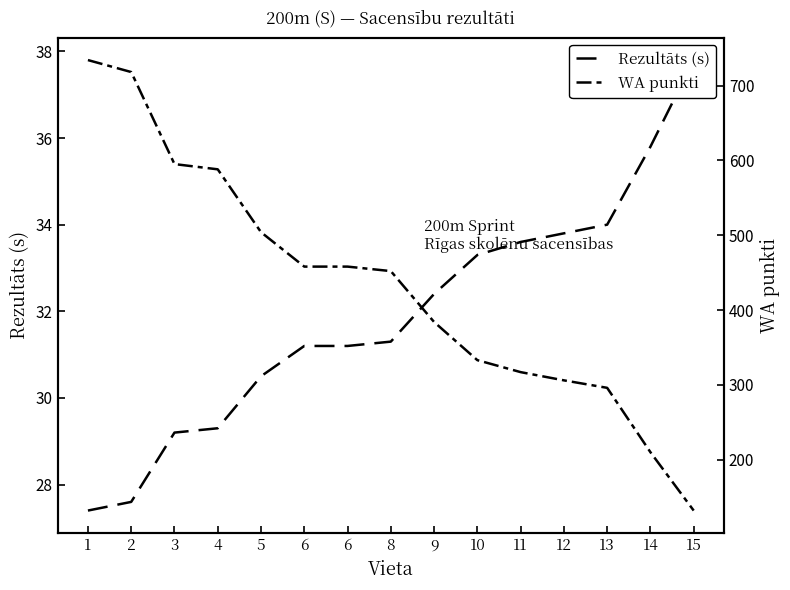

At which label does Rezultāts (s) first exceed 31?

6